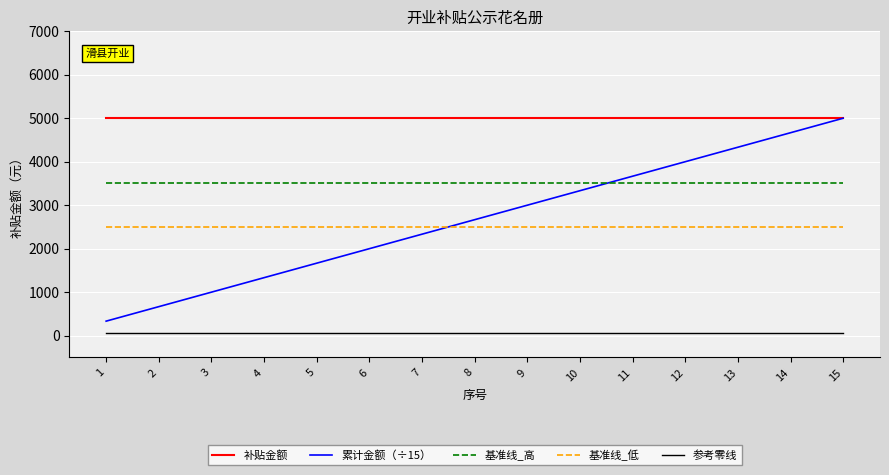

Read the 基准线_低 value at 13.

2500